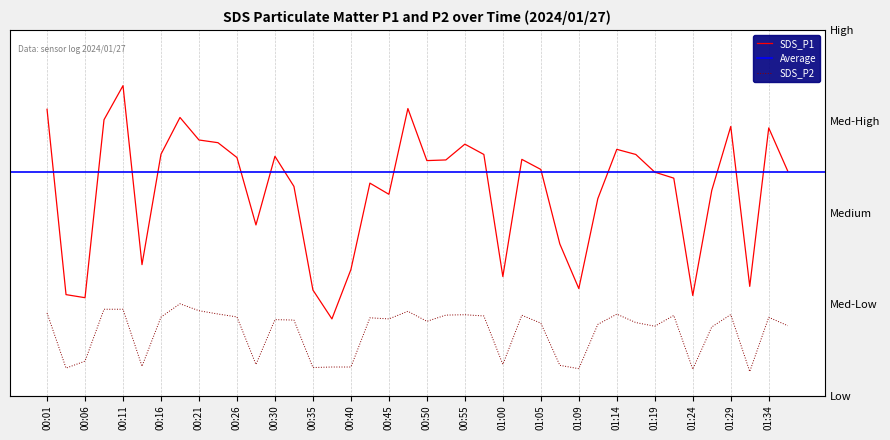

At which label does SDS_P1 first exceed 30?

00:01